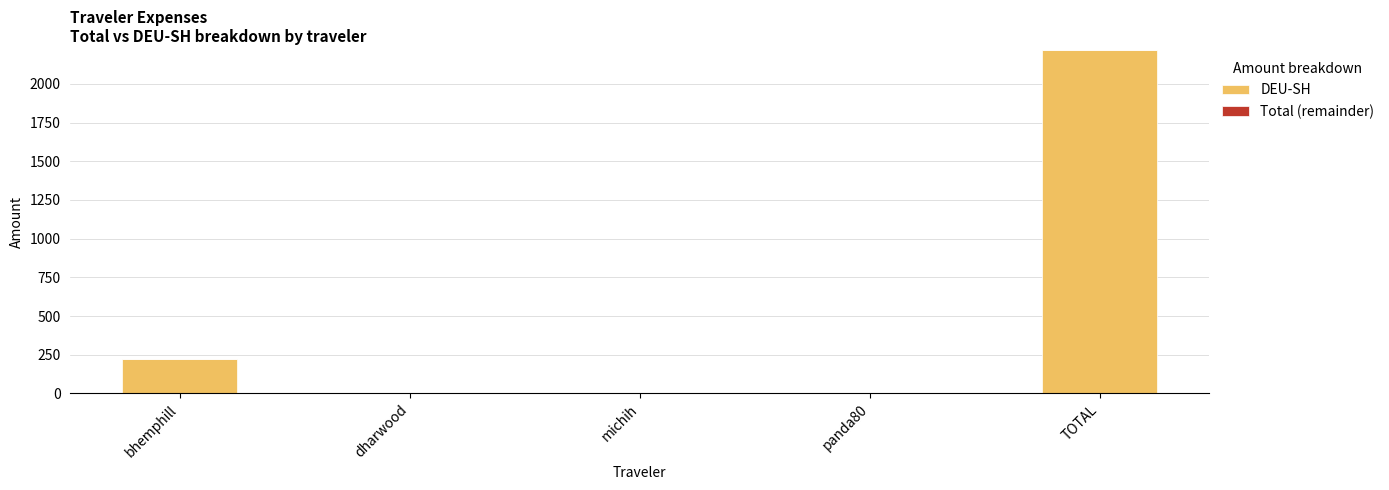

Which has a higher value, bhemphill or dharwood?

bhemphill